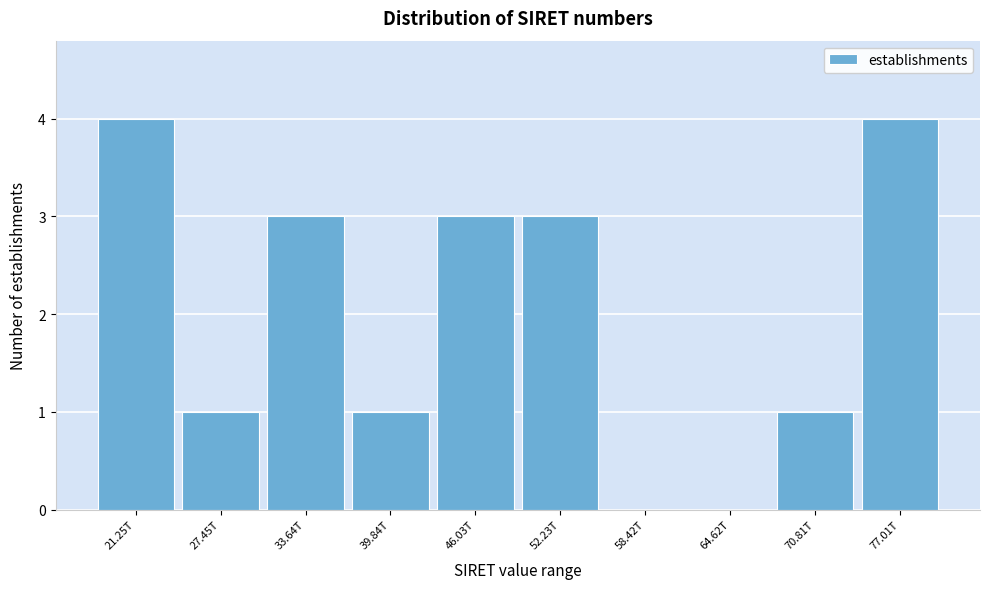

Reading right to left, list all the values displayed in this chart.

77.01T=4	70.81T=1	64.62T=0	58.42T=0	52.23T=3	46.03T=3	39.84T=1	33.64T=3	27.45T=1	21.25T=4